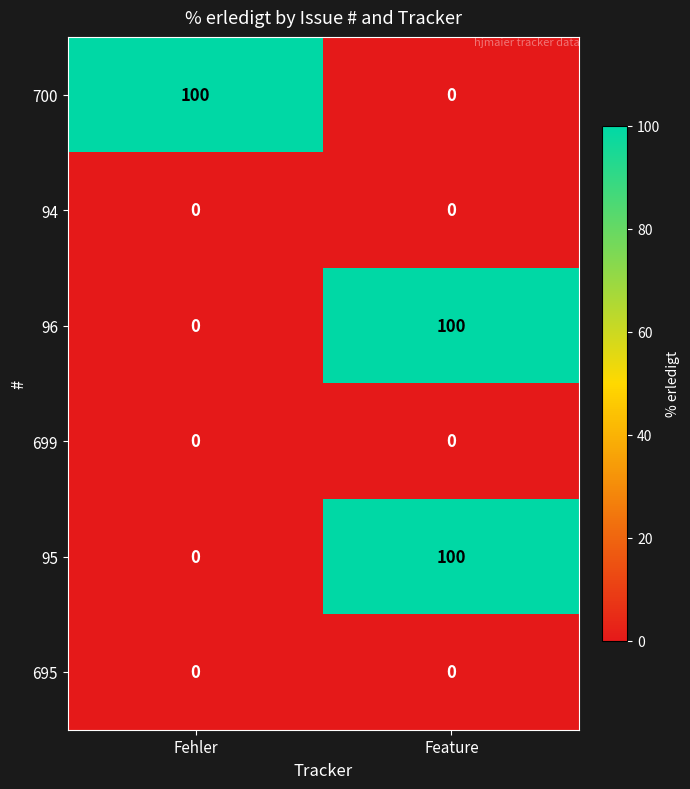

Rank the categories by 700 value from lowest to highest.

Feature, Fehler